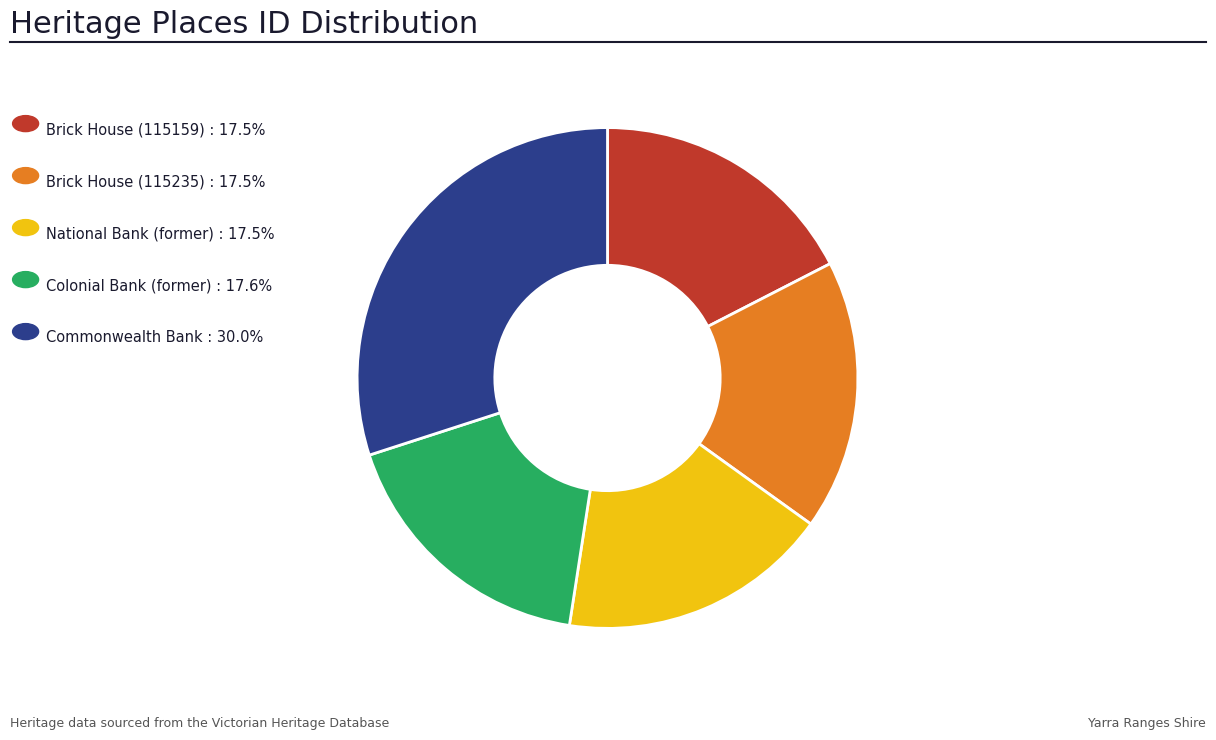

Does any single category account for the majority?

No